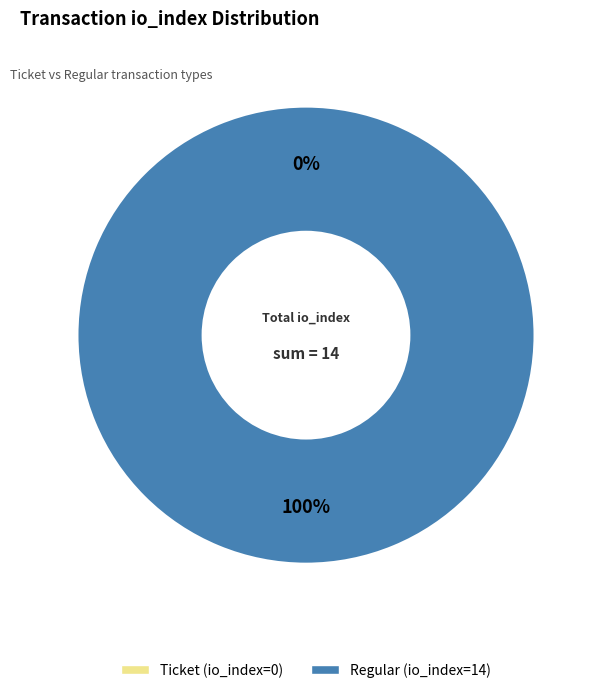

How many slices are in this pie chart?

2